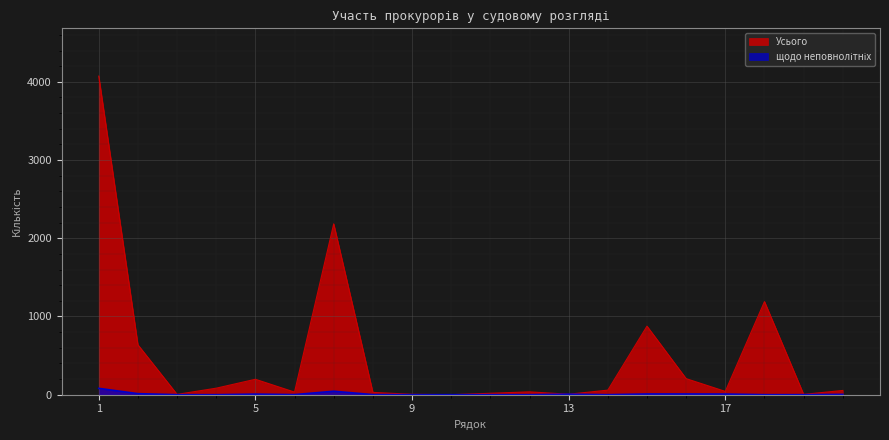

Reading left to right, extract all data points from this chart.

Усього: 1=4073	2=638	3=4	4=83	5=197	6=33	7=2184	8=29	9=5	10=0	11=18	12=36	13=6	14=58	15=876	16=205	17=42	18=1190	19=4	20=54
щодо неповнолітніх: 1=81	2=13	3=0	4=0	5=7	6=1	7=44	8=1	9=0	10=0	11=0	12=0	13=6	14=0	15=9	16=9	17=8	18=0	19=0	20=4